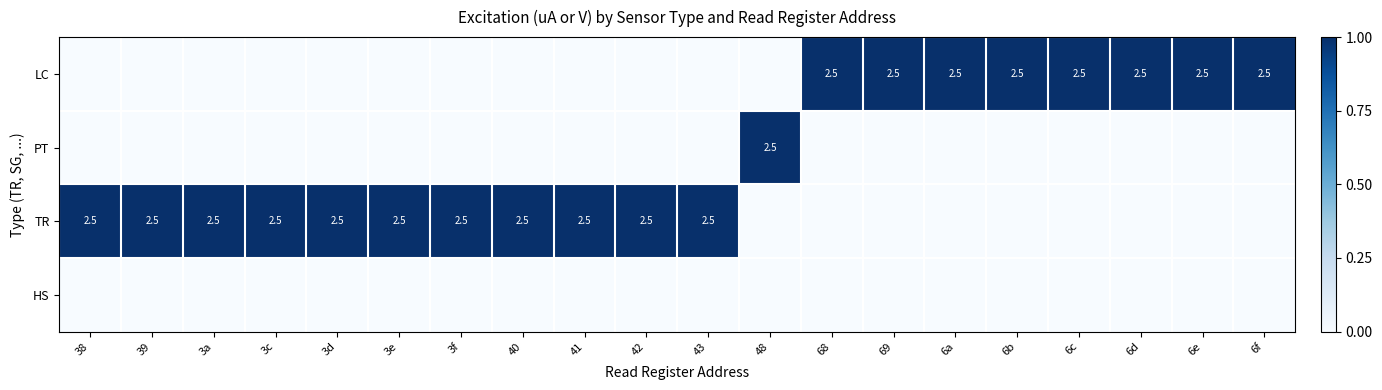

At how many categories does at least one series exceed 0?

20